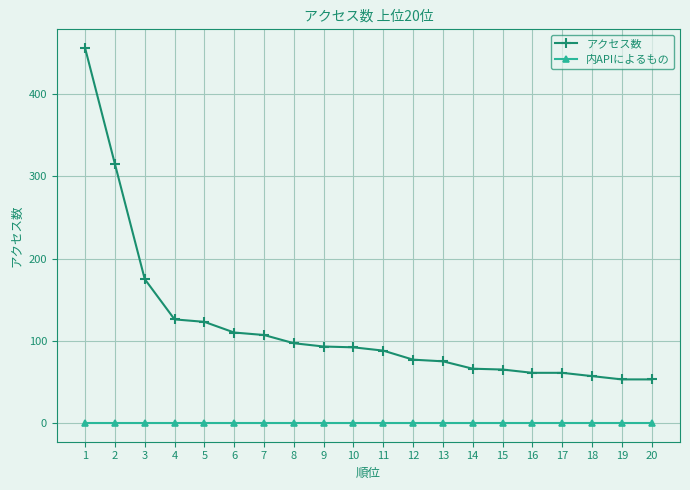

Which series has the largest total across all categories?

アクセス数